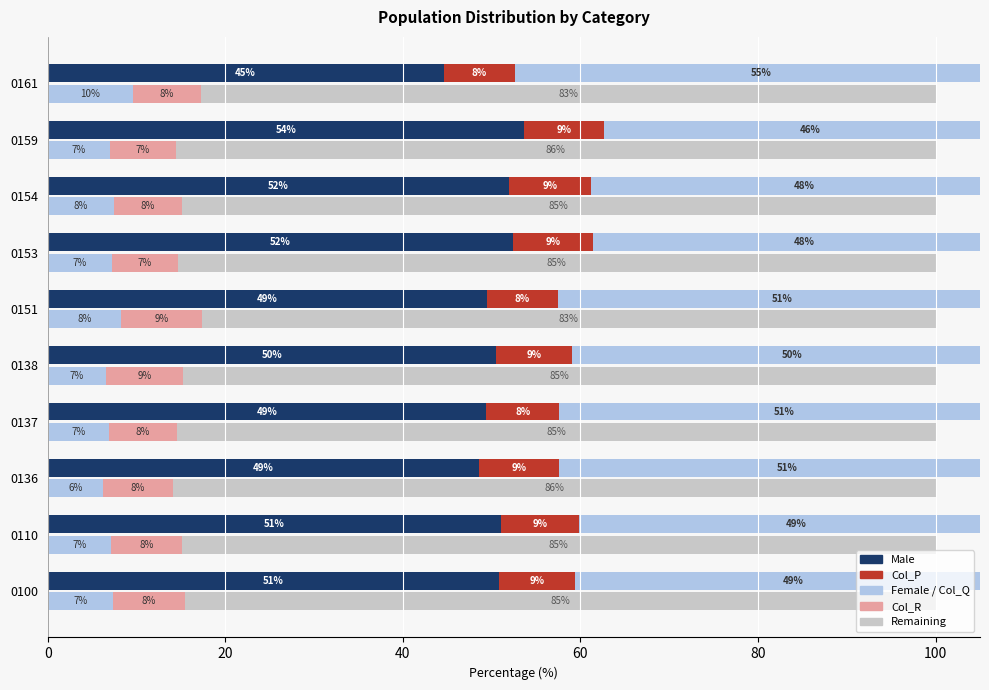

What is the highest value of the Male series?

53.7